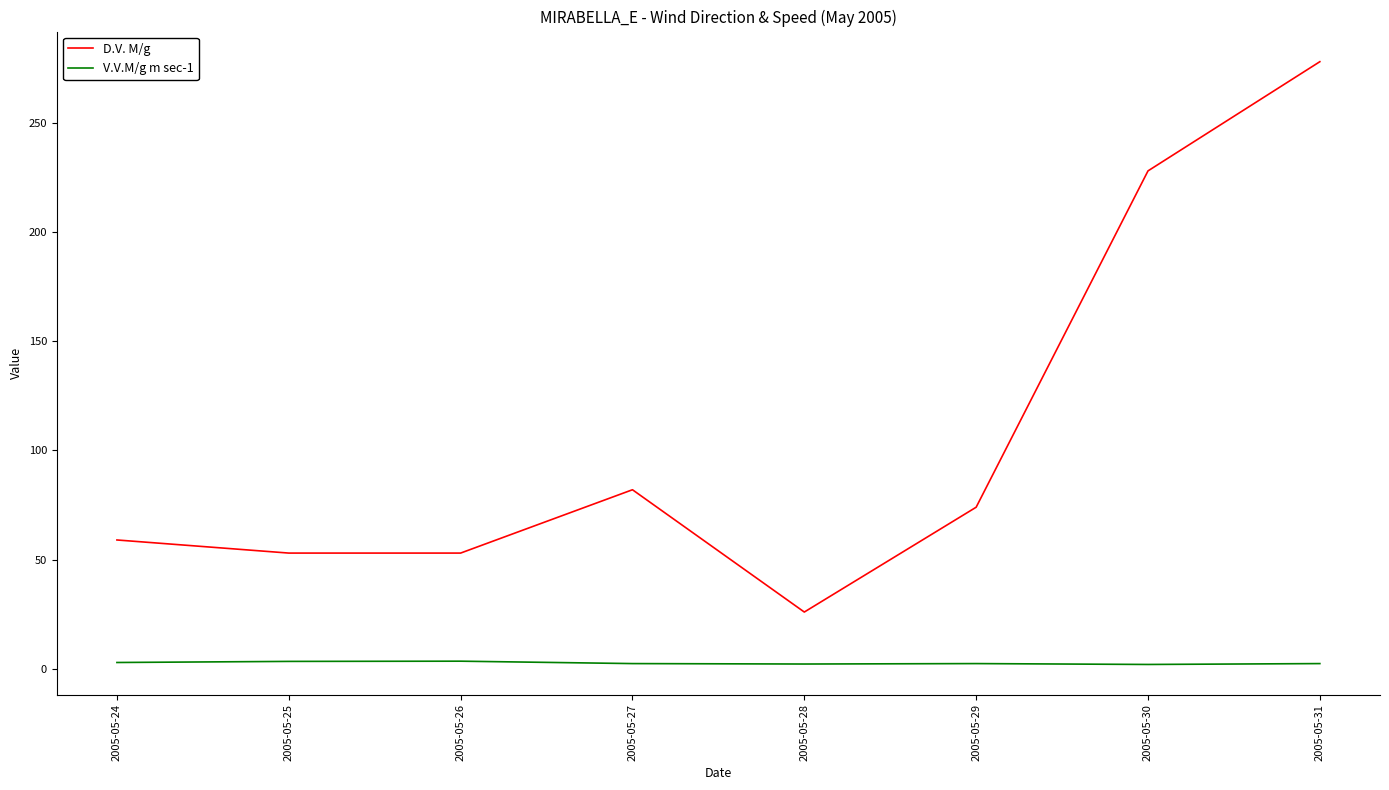

Rank the series by their maximum value, from highest to lowest.

D.V. M/g, V.V.M/g m sec-1